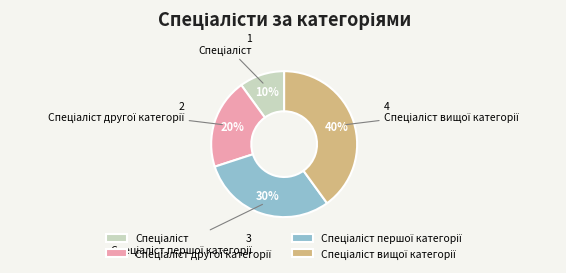

Is there a majority slice in this chart?

No